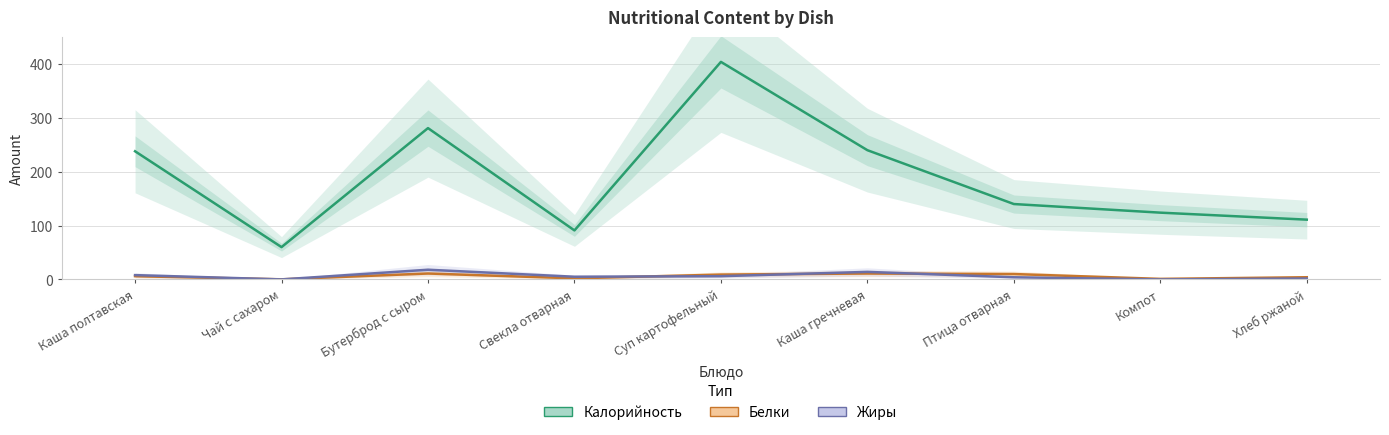

What is the difference between the Белки values at Хлеб ржаной and Чай с сахаром?

3.8